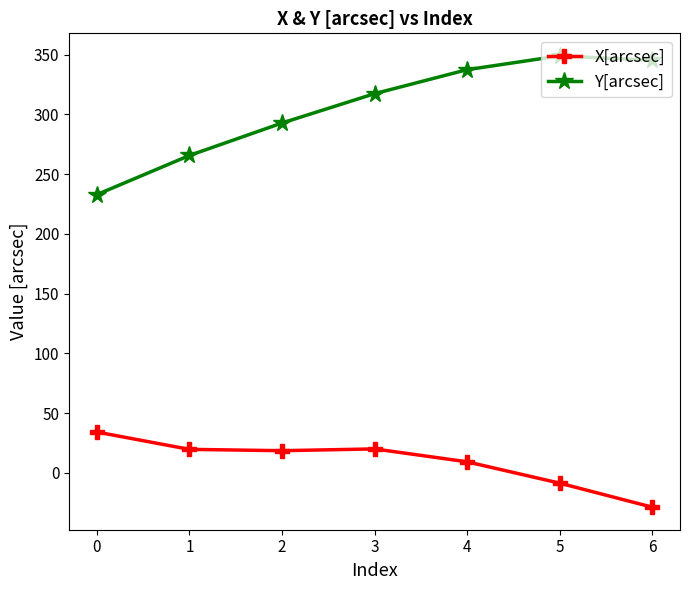

The value of Y[arcsec] at 3 is 317.3. True or false?

True